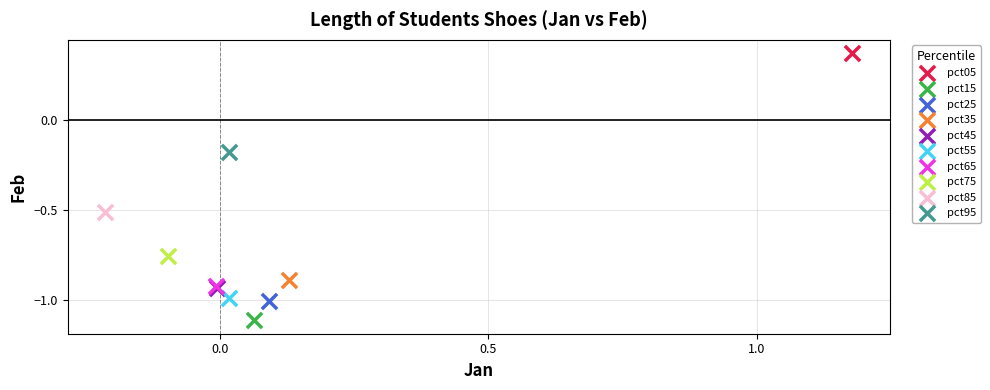

Which series contains the lowest Y value?

pct15